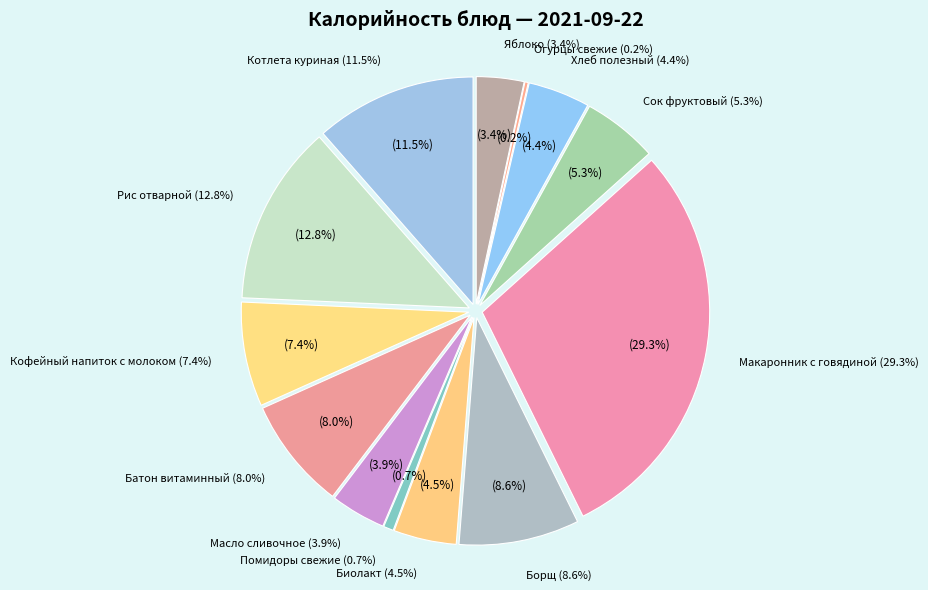

Does Хлеб полезный represent more than half of the total?

No